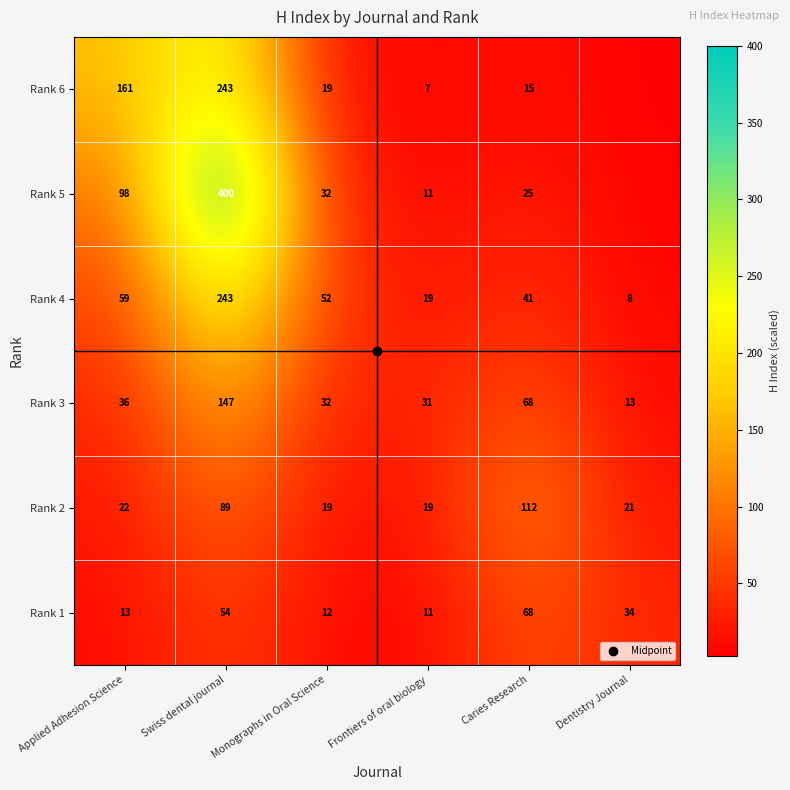

At how many categories does at least one series exceed 20?

6